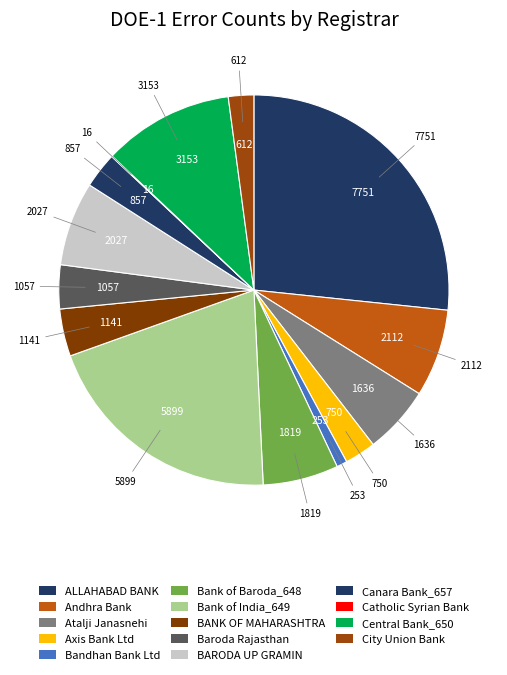

To the nearest percent, what portion does BARODA UP GRAMIN represent?

7%